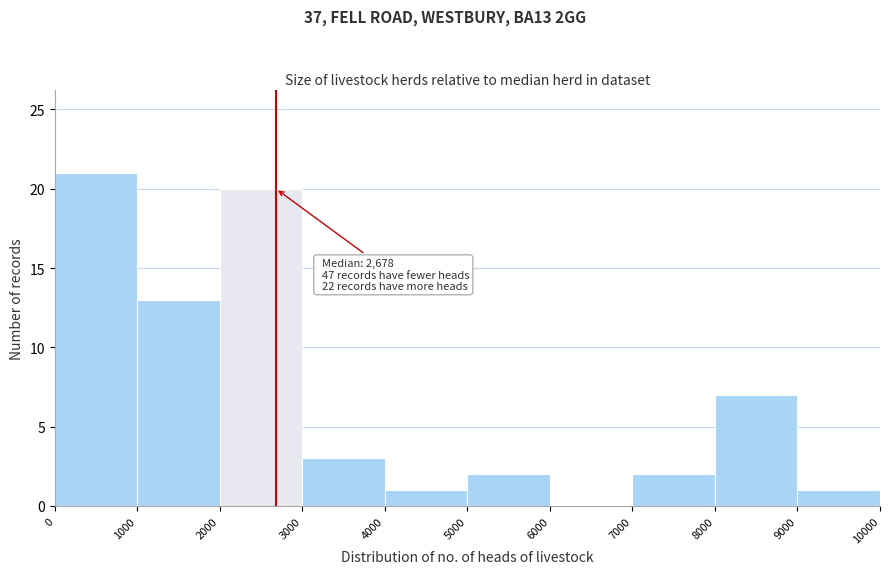

Over which range of the x-axis is the bar tallest?

0 to 1000